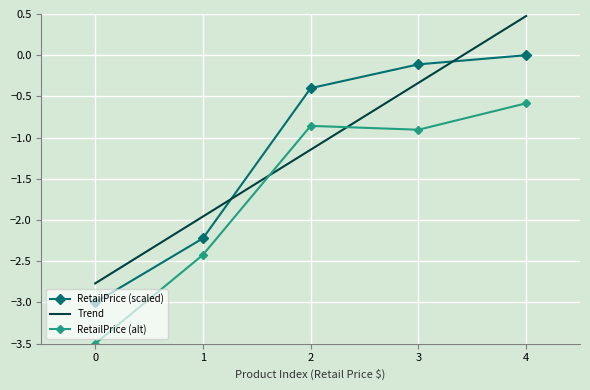

Where does the Trend series first go above -1?

3